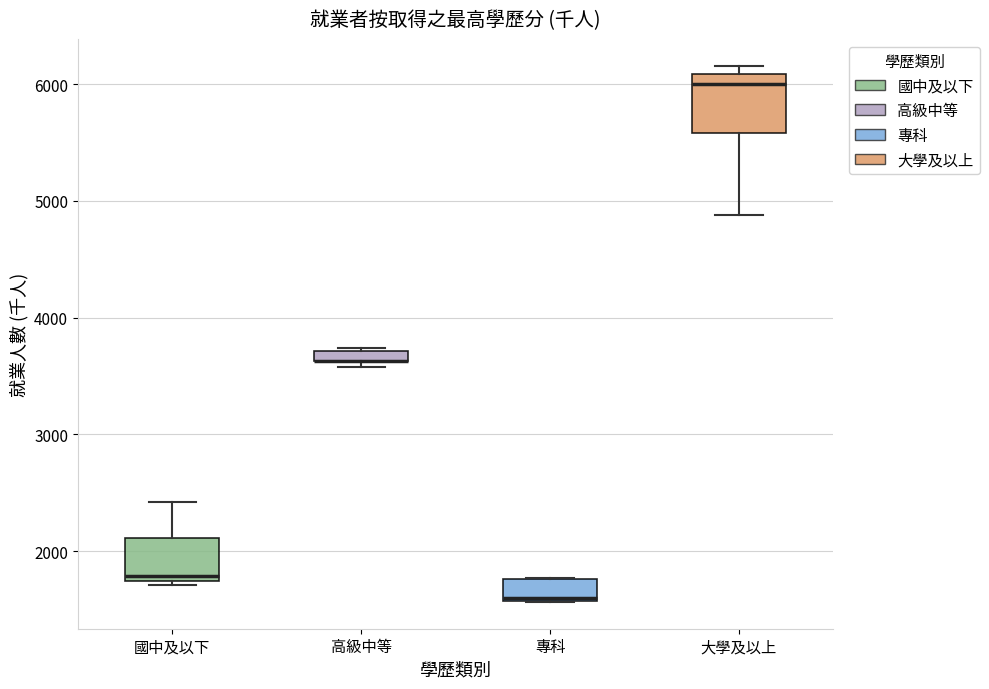

Which box is the tallest, from its lower edge to its upper edge?

大學及以上